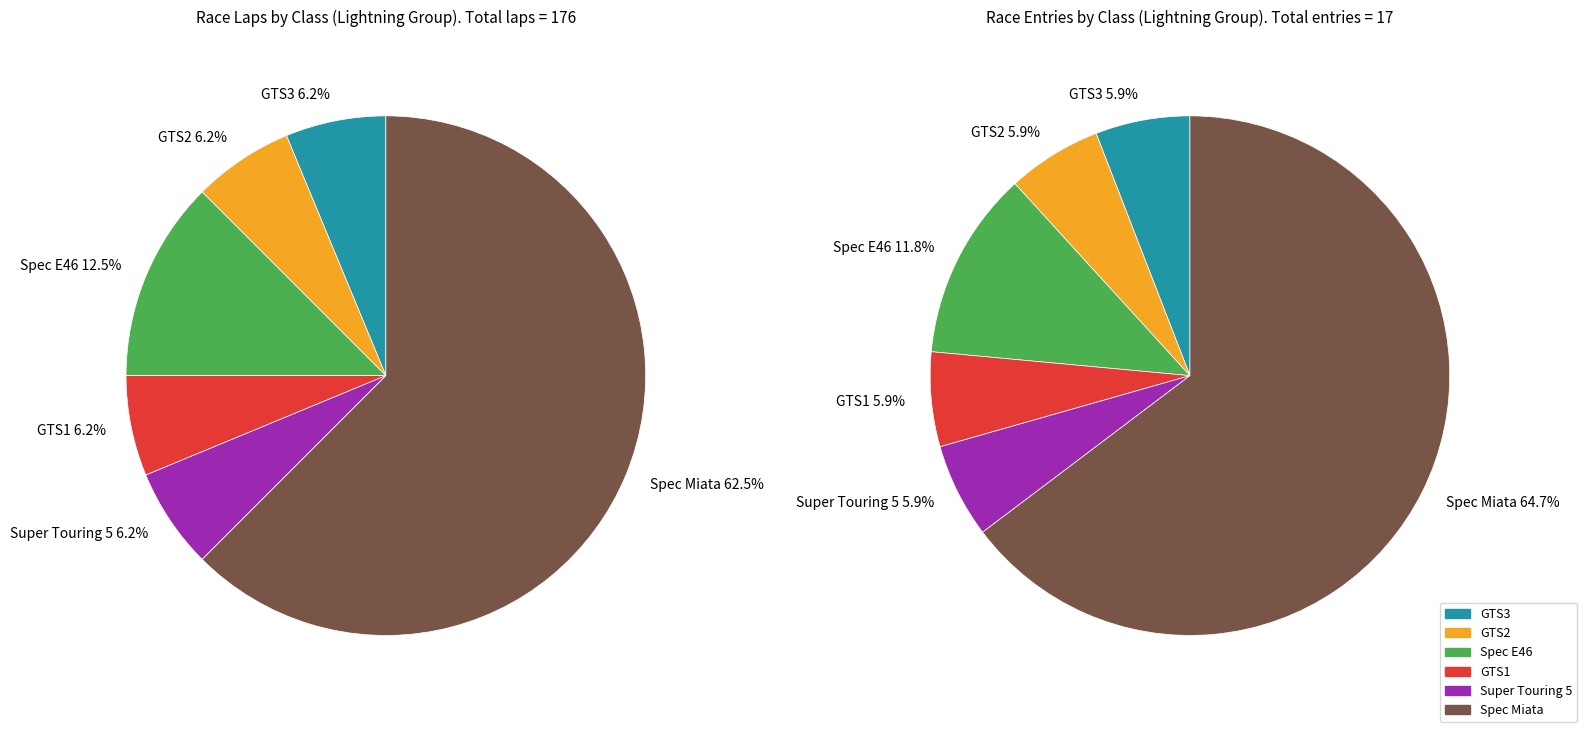

Is there any slice that represents more than half of the pie?

Yes